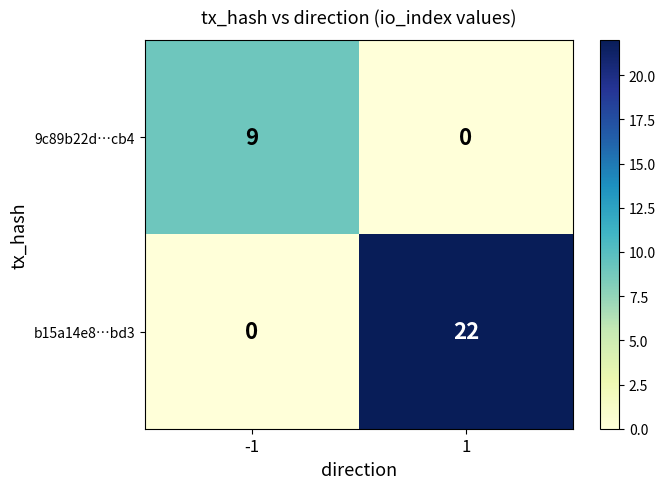

Which series has the largest range (max minus min)?

b15a14e8…bd3